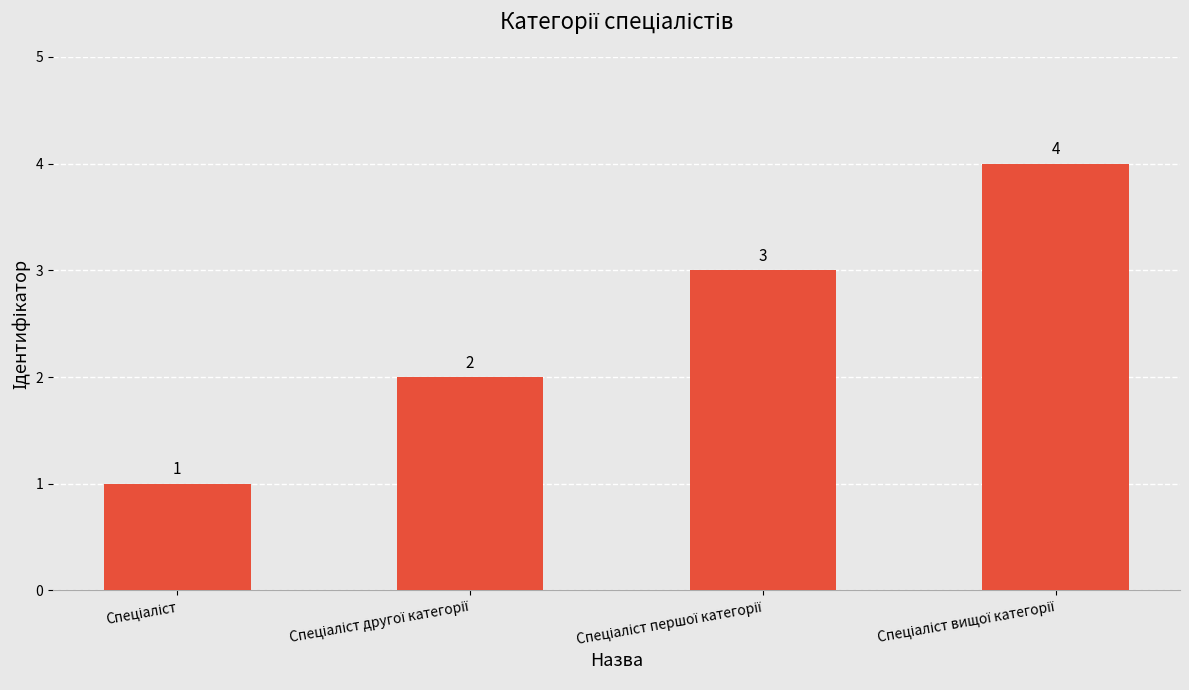

Count the values in the range 2 to 4.

3